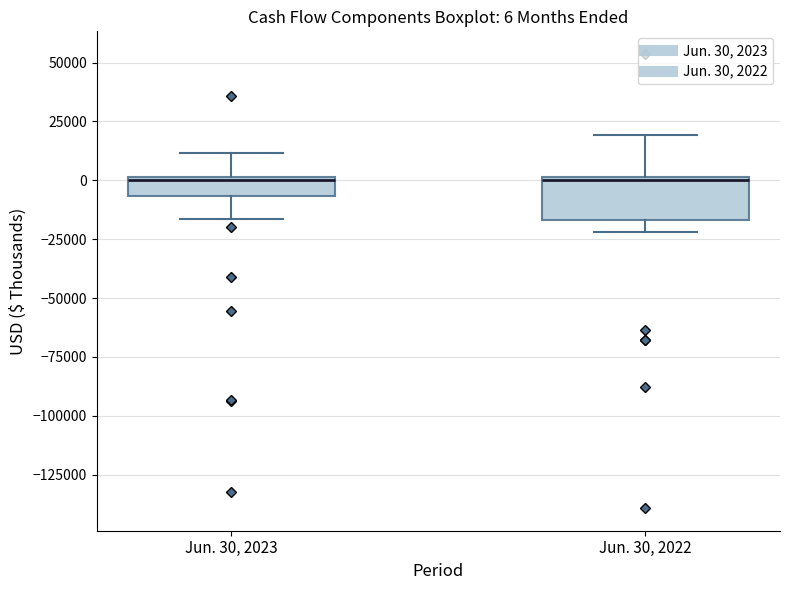

Which box is the tallest, from its lower edge to its upper edge?

Jun. 30, 2022